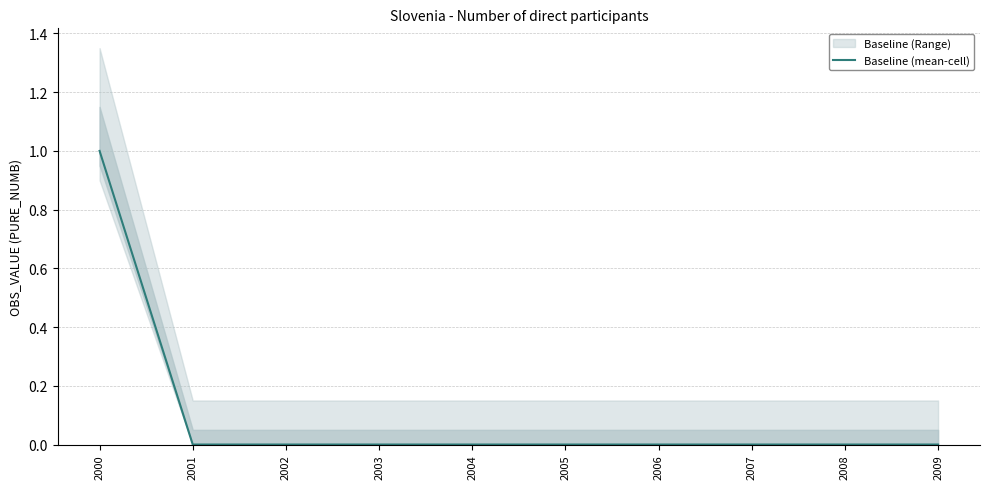

Rank the categories by value from lowest to highest.

2001, 2002, 2003, 2004, 2005, 2006, 2007, 2008, 2009, 2000